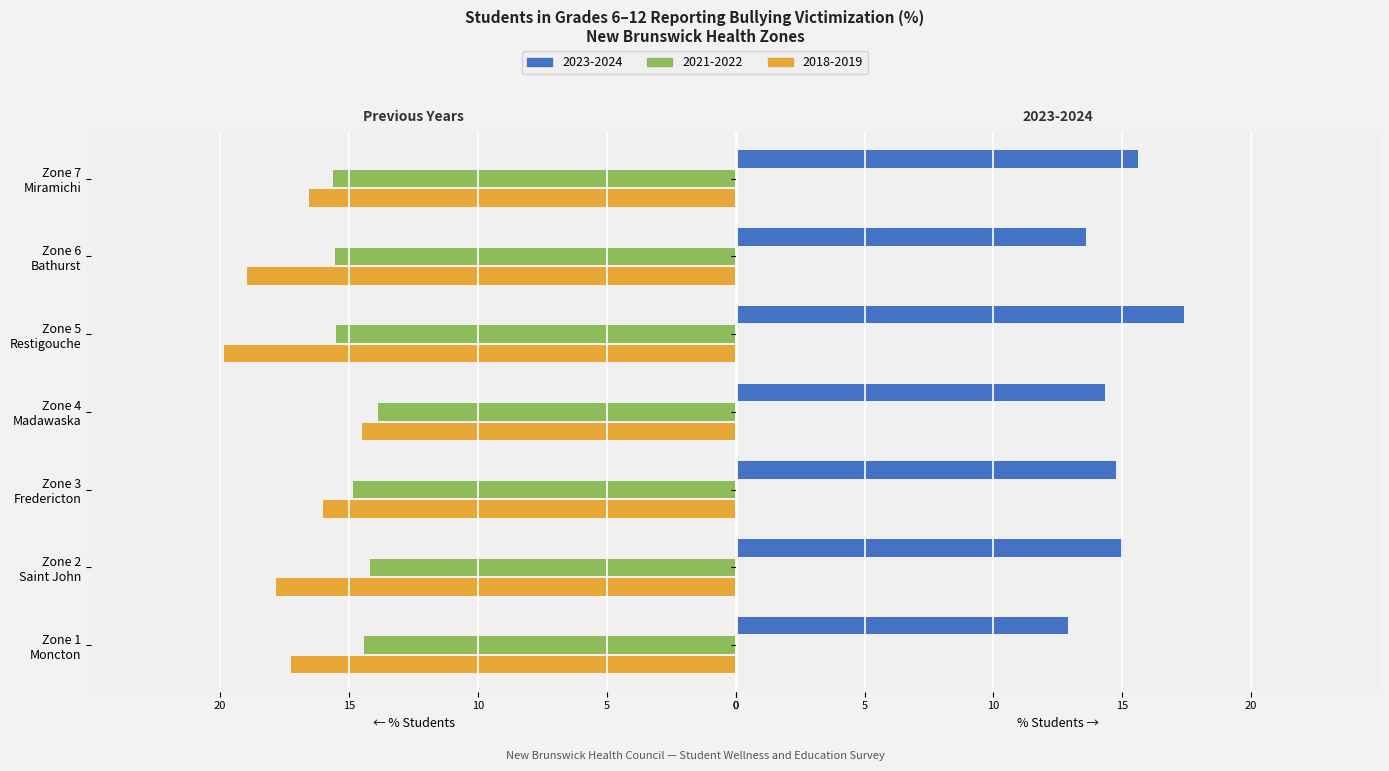

What is the difference between the maximum and minimum values in the 2023-2024 series?

4.5